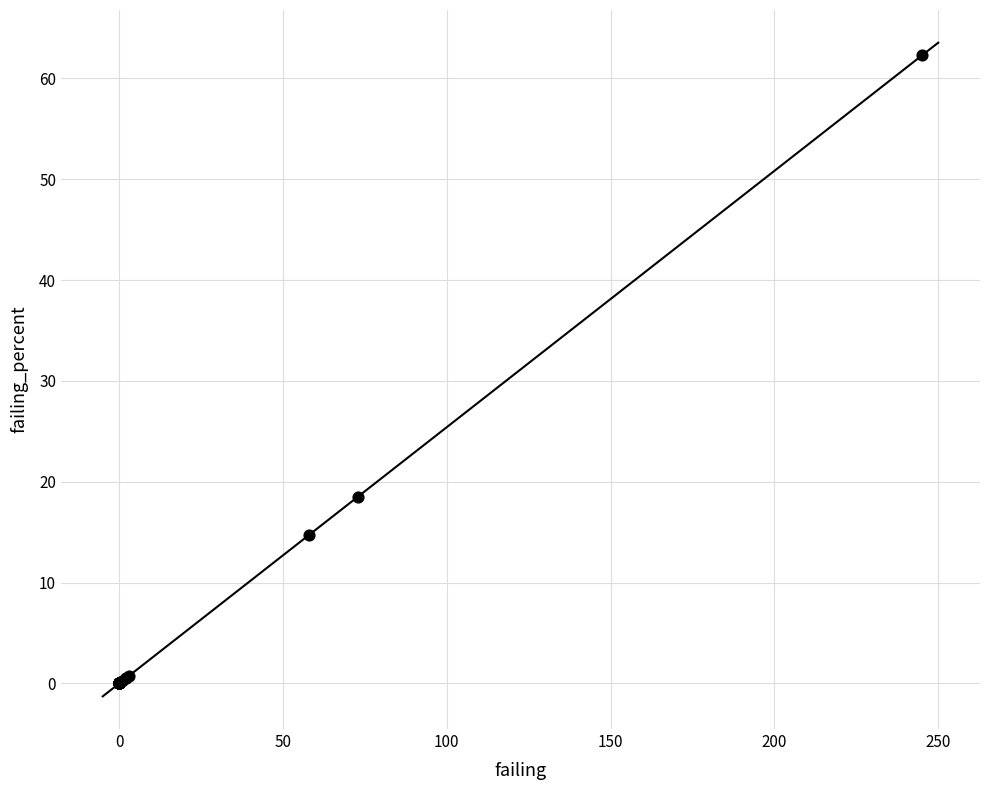

What Y value in the scatter plot is closest to 31?

18.5